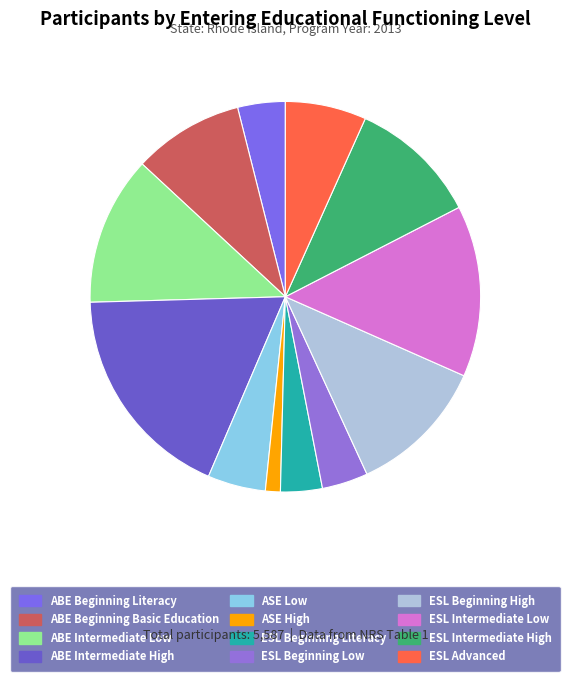

True or false: ESL Intermediate Low accounts for 14% of the total.

True